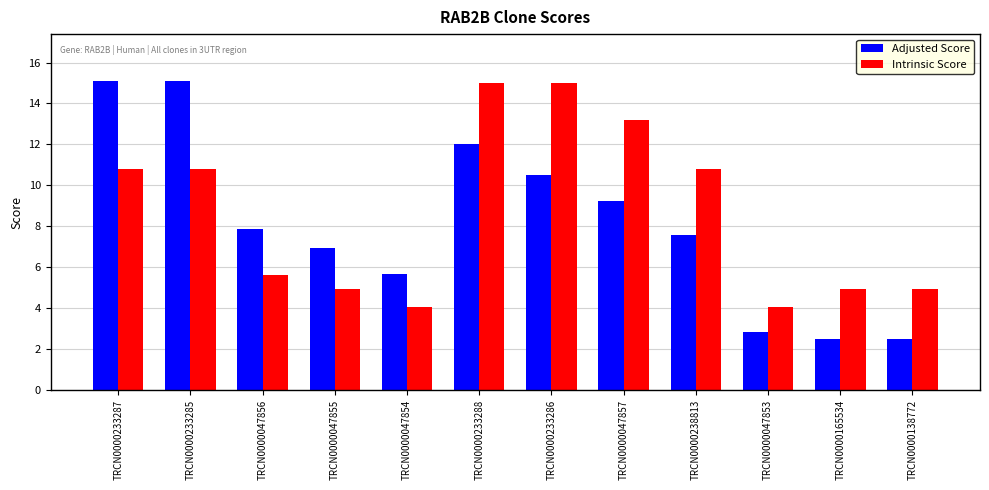

What is the spread (max minus min) of values at TRCN0000233288?

3.0